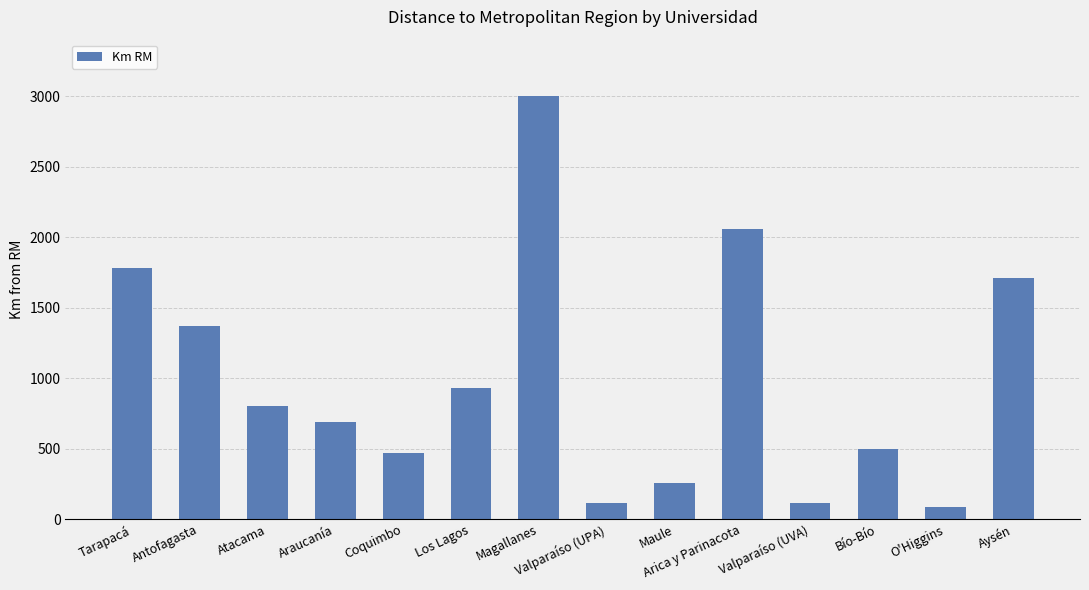

Where does the data first go above 803?

Tarapacá